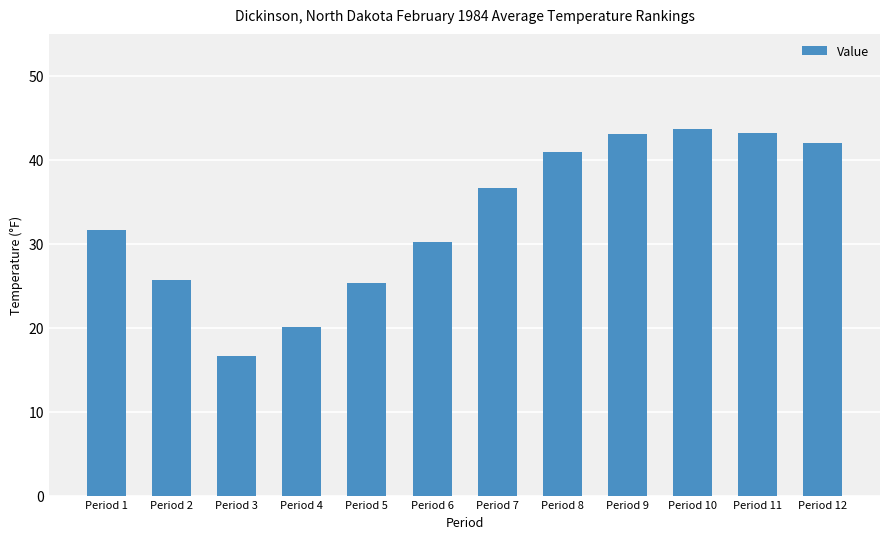

Approximately how many times larger is the value at Period 2 compared to Period 12?

0.6